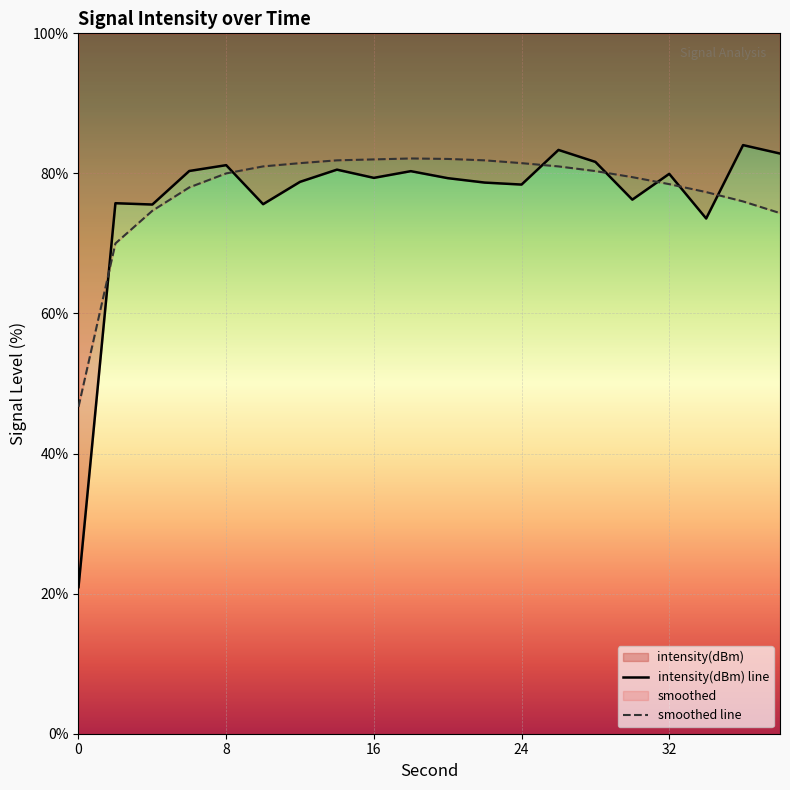

At which label is smoothed closest to 64?

2